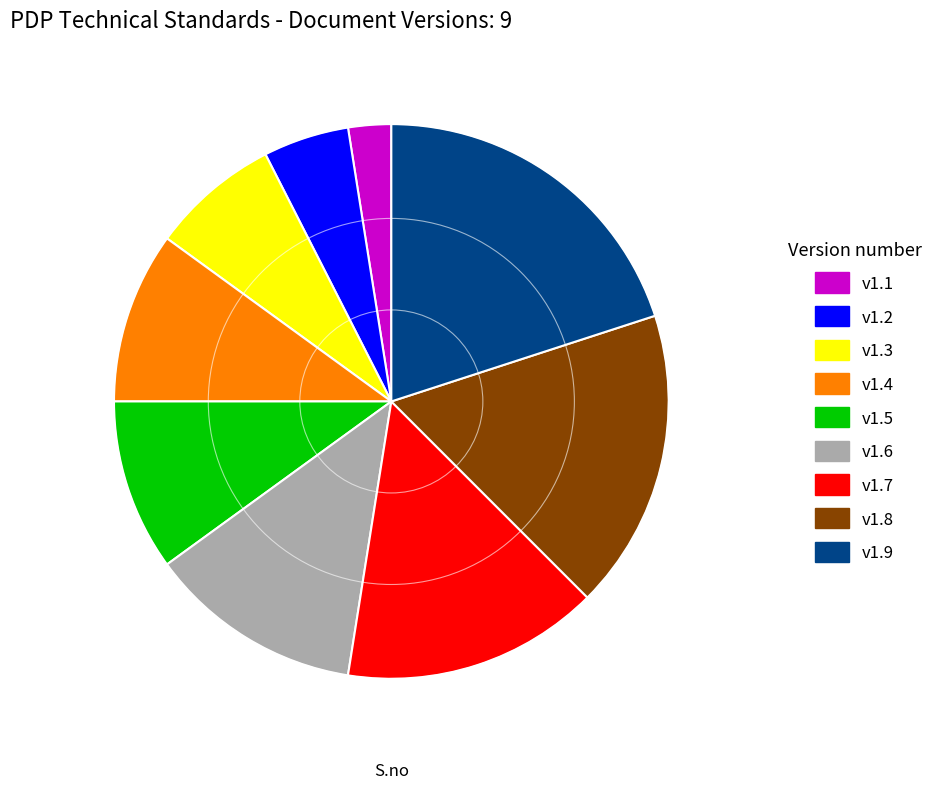

What is the smallest slice in the pie chart?

v1.1